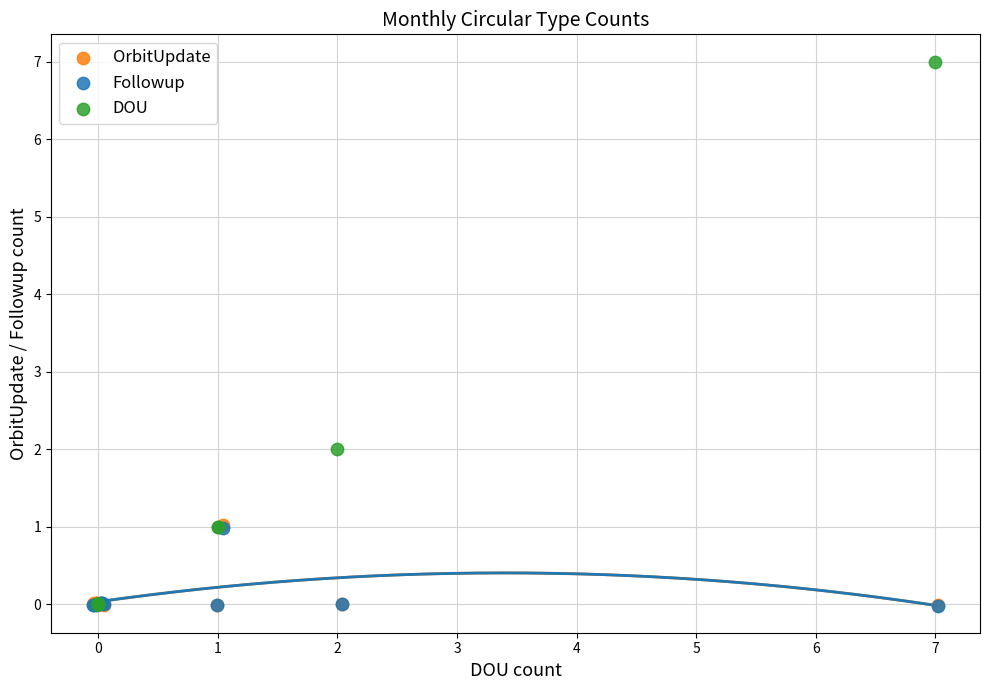

Which series reaches the maximum Y coordinate?

DOU